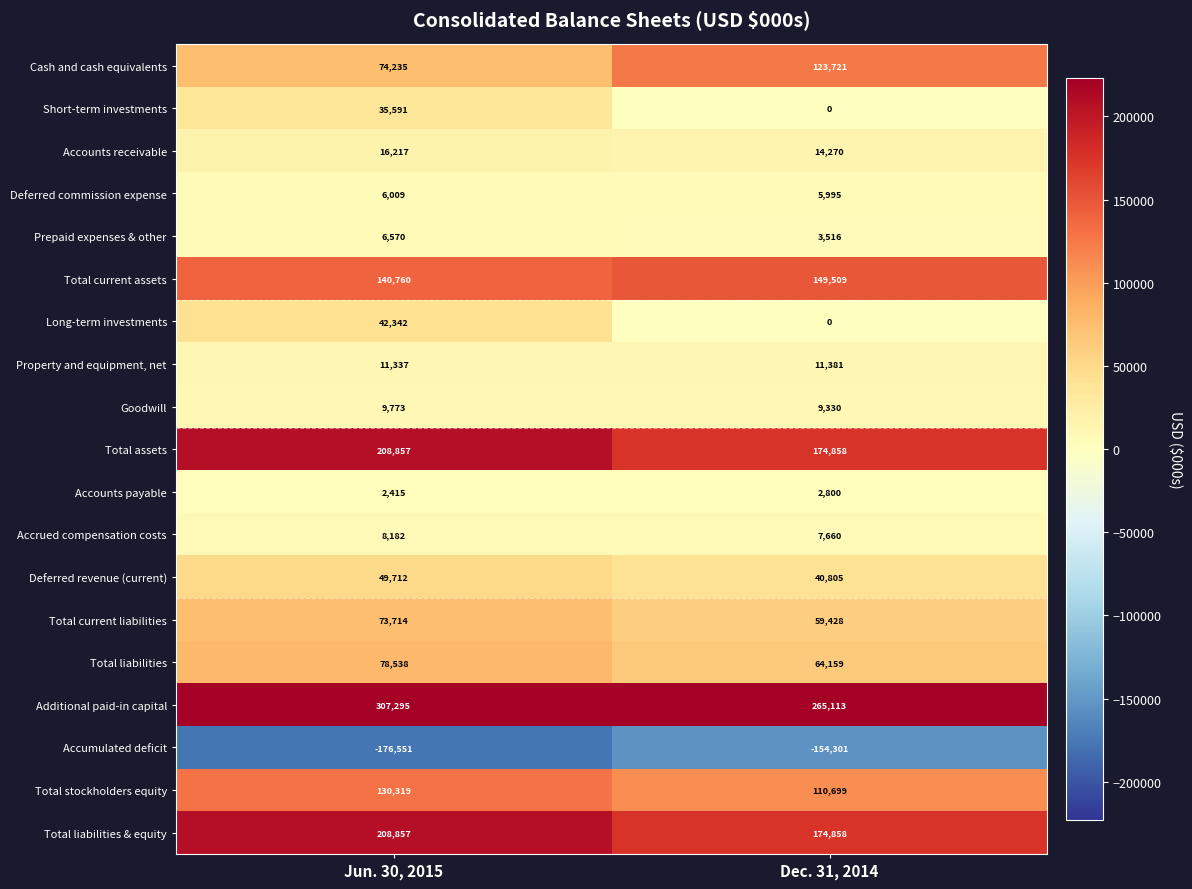

Read the Total liabilities & equity value at Dec. 31, 2014.

174858